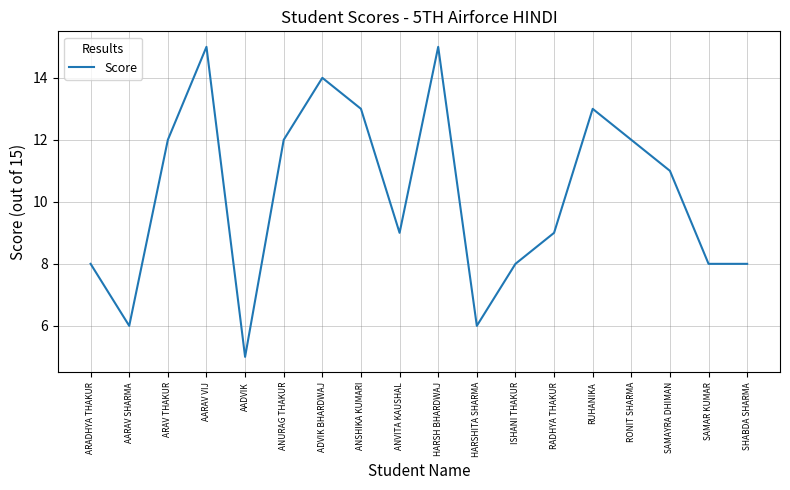

Does the chart display data point markers on the line(s)?

No